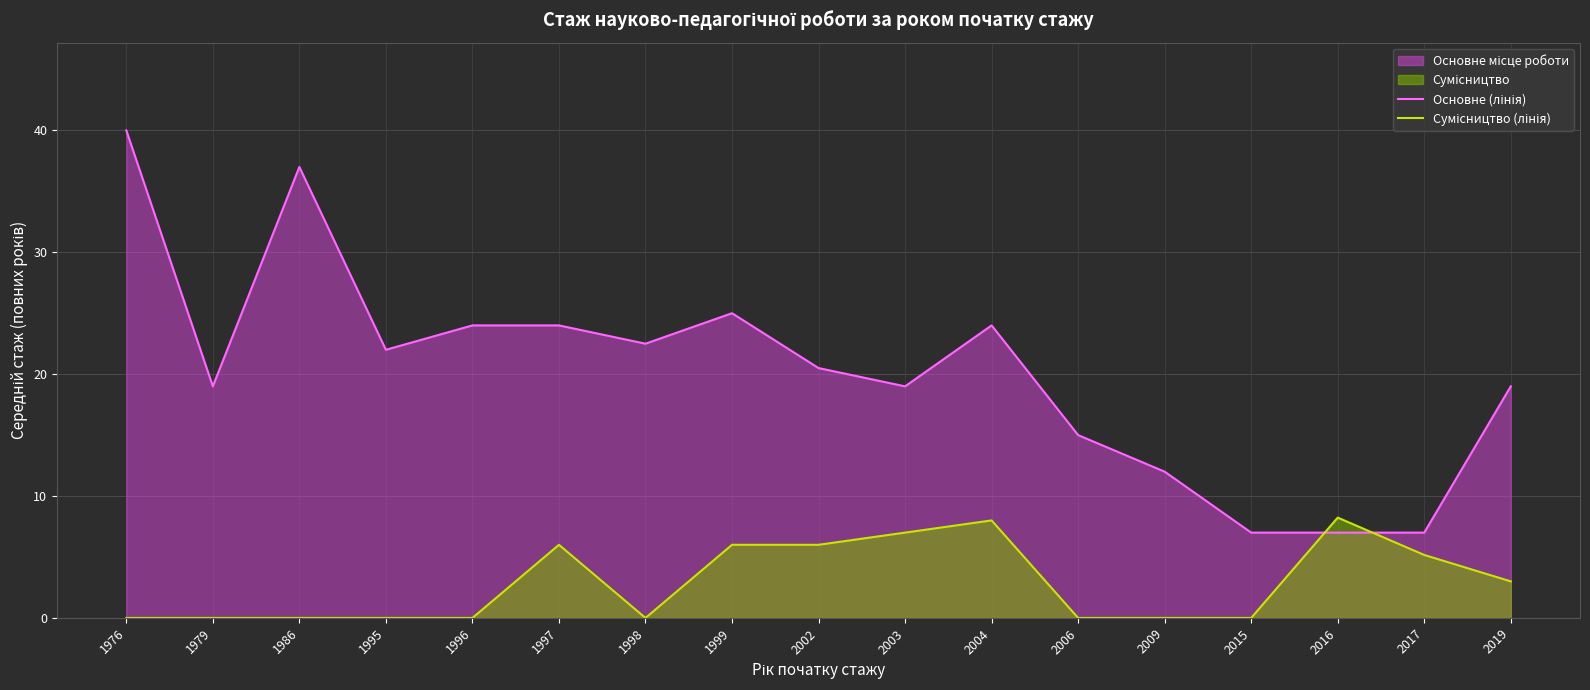

The Сумісництво (лінія) series shows 0.0 at 1979. True or false?

True